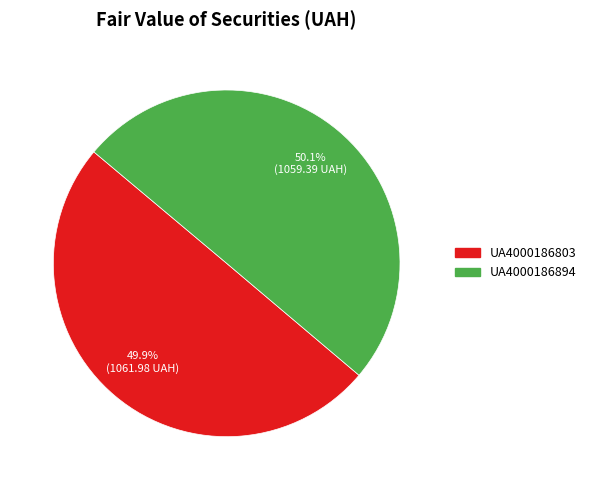

How many slices are in this pie chart?

2